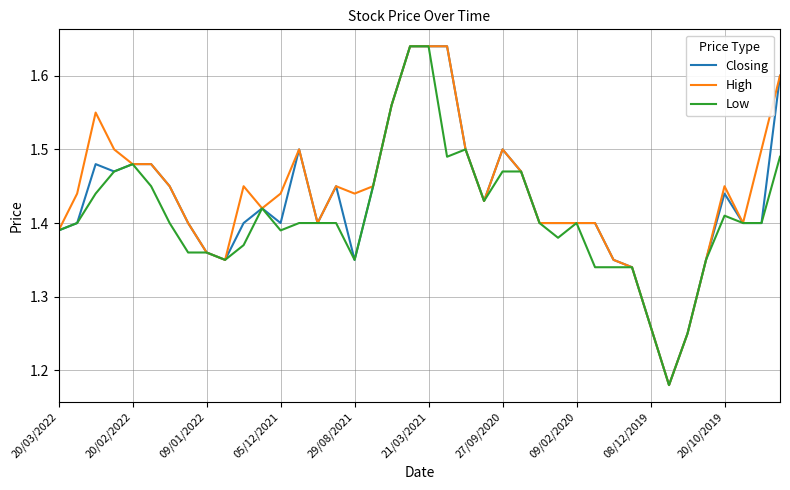

What are all the series names shown in the legend?

Closing, High, Low